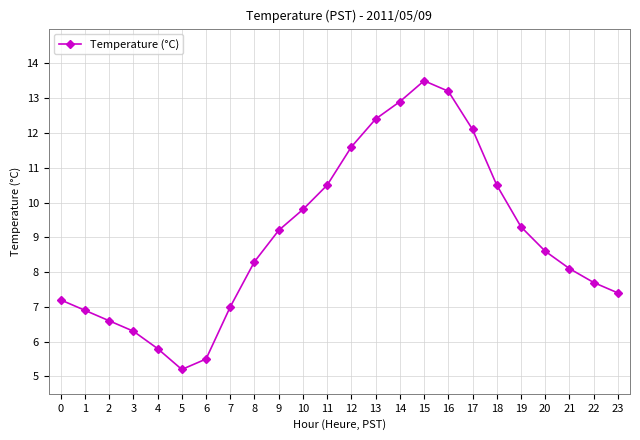

At which category does the data reach its first local peak?

15